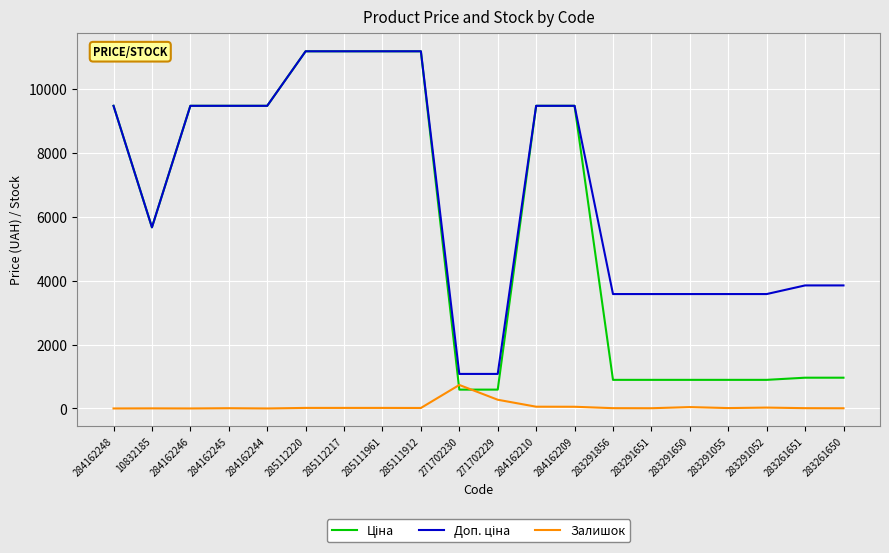

At which label does Залишок reach its peak?

271702230